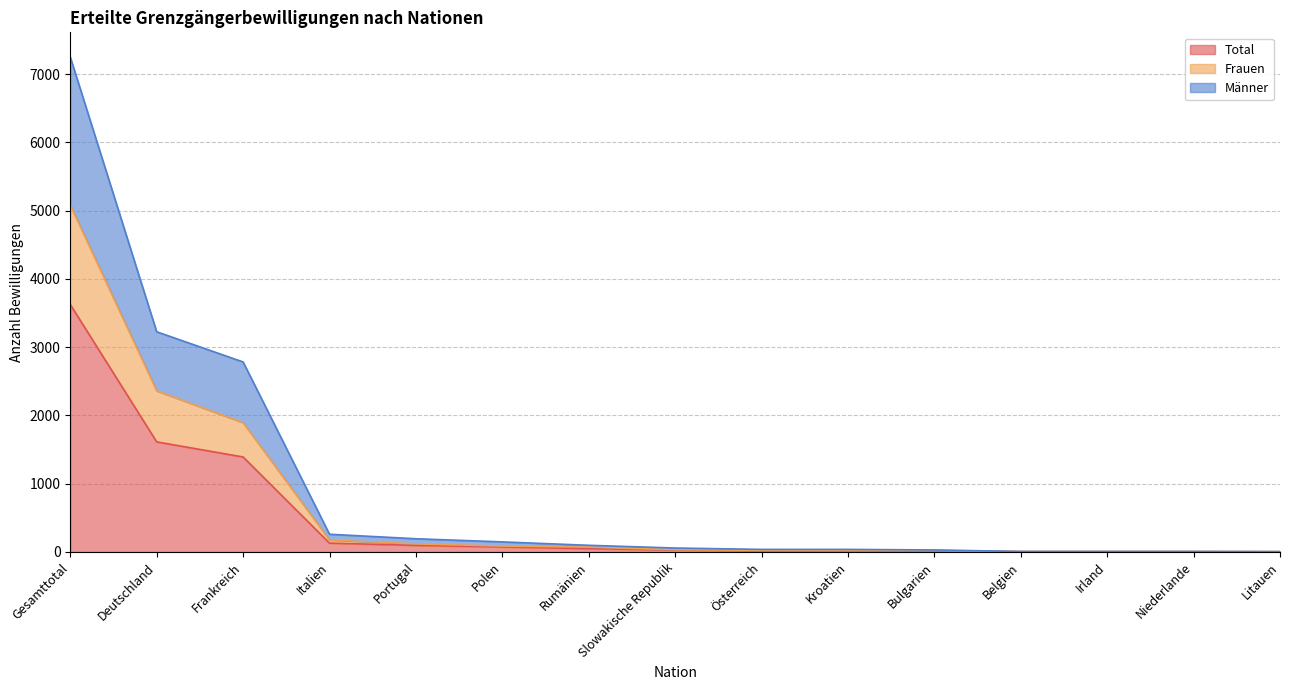

Where is Total nearest to the value 1814?

Deutschland